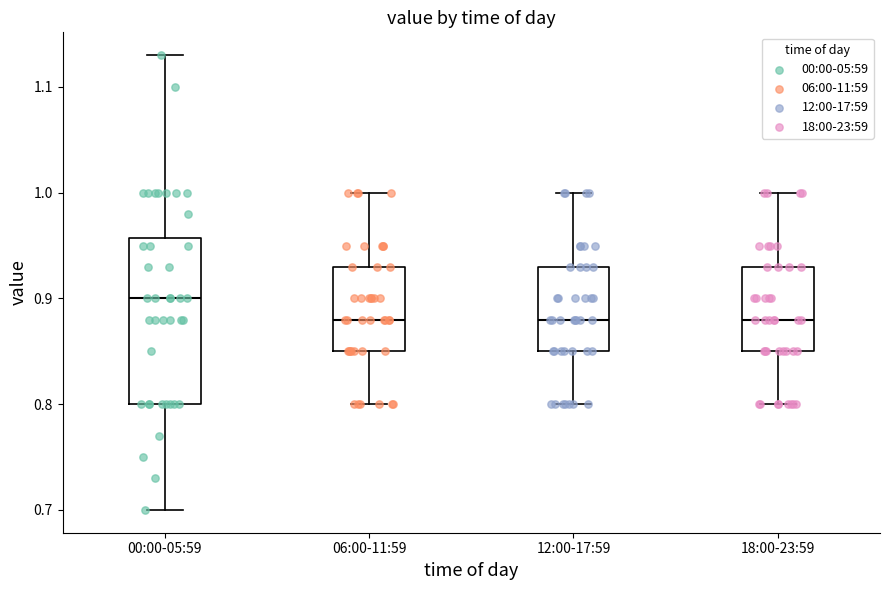

Which box is the tallest, from its lower edge to its upper edge?

00:00-05:59